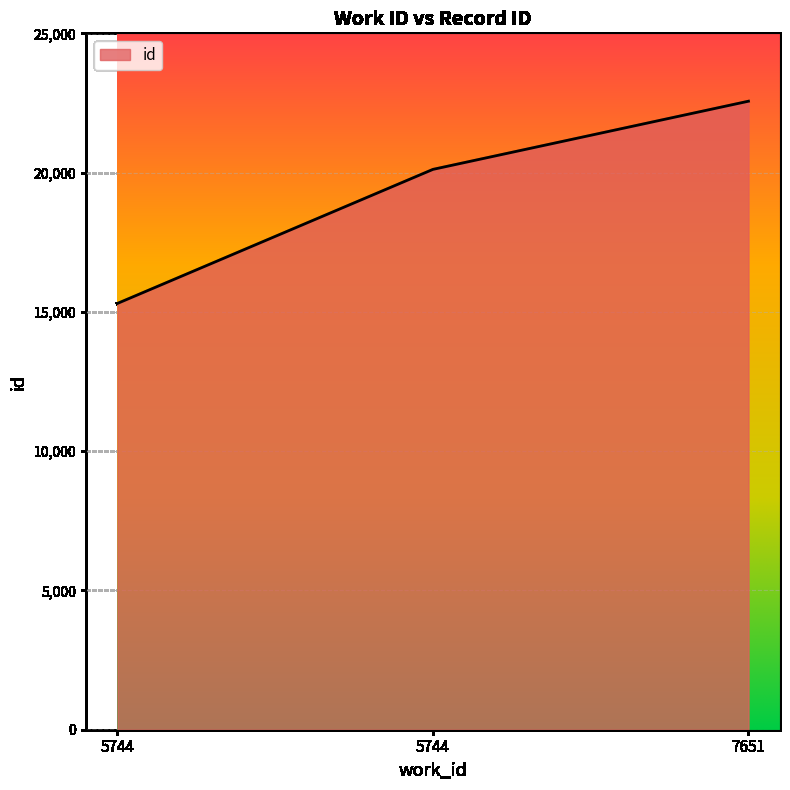

What is the difference between the values at 5744 and 7651?

7259